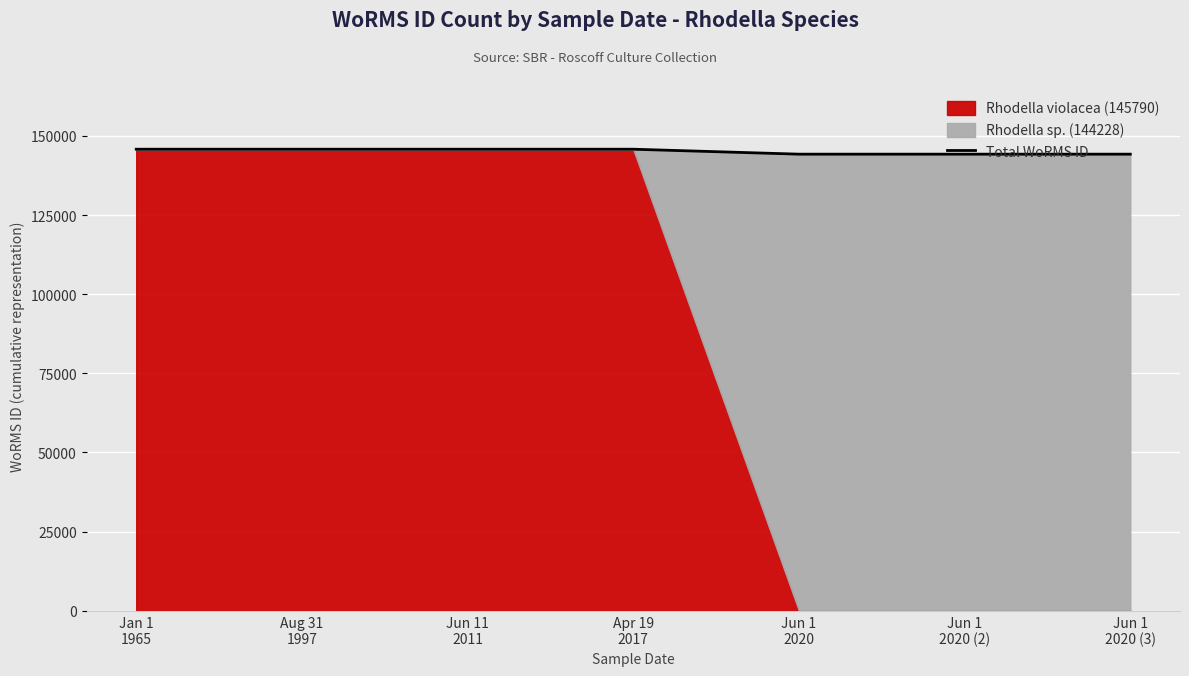

Does the chart display data point markers on the line(s)?

No